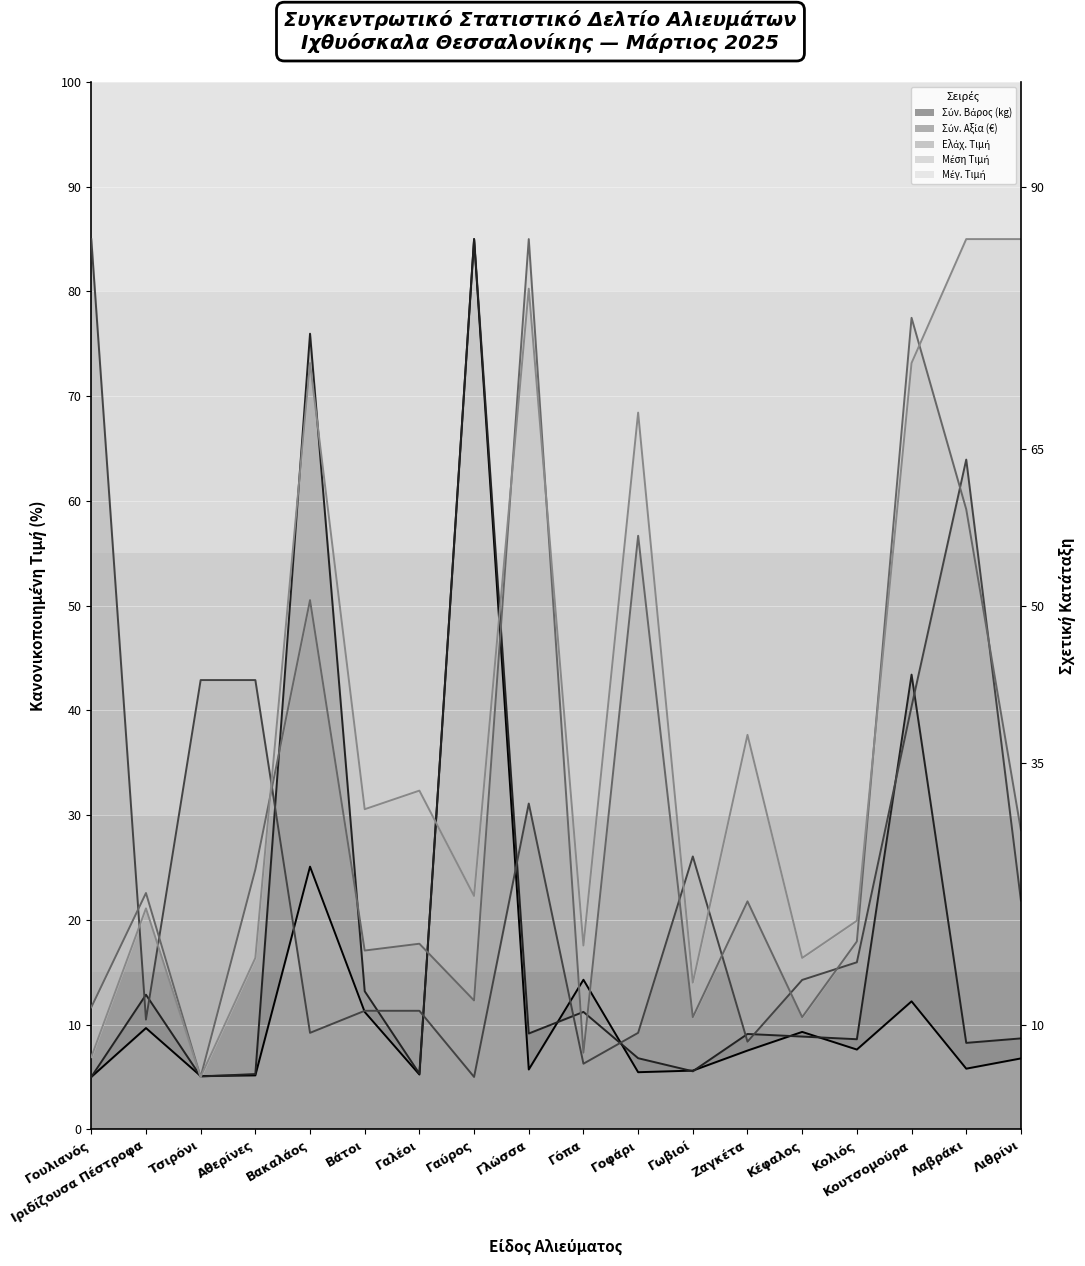

Between Γουλιανός and Γωβιοί, which is larger?

Γωβιοί